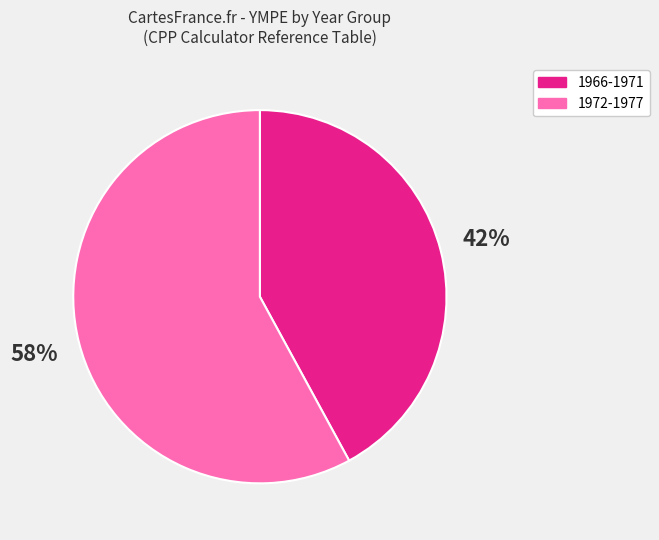

Is there a majority slice in this chart?

Yes